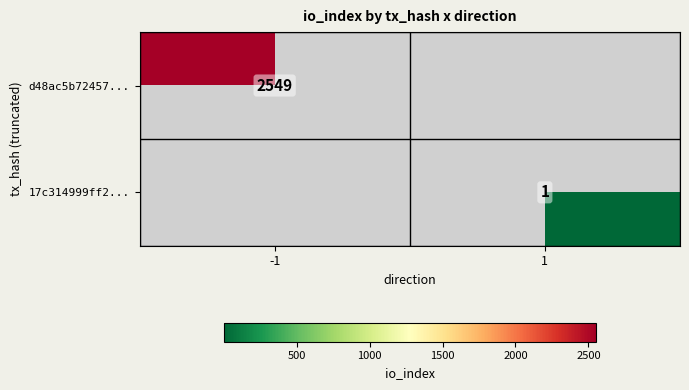

Is the value of 17c314999ff2... at 1 greater than the value of d48ac5b72457... at -1?

No